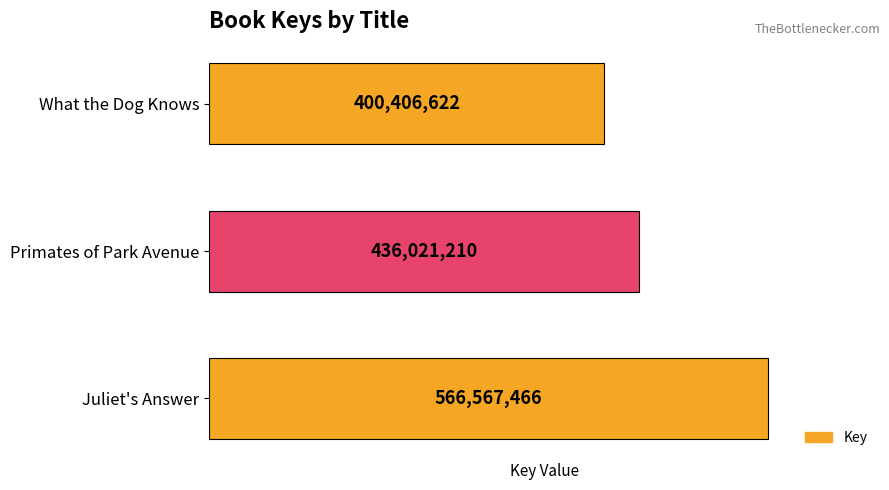

List the labels in order of value, smallest first.

What the Dog Knows, Primates of Park Avenue, Juliet's Answer